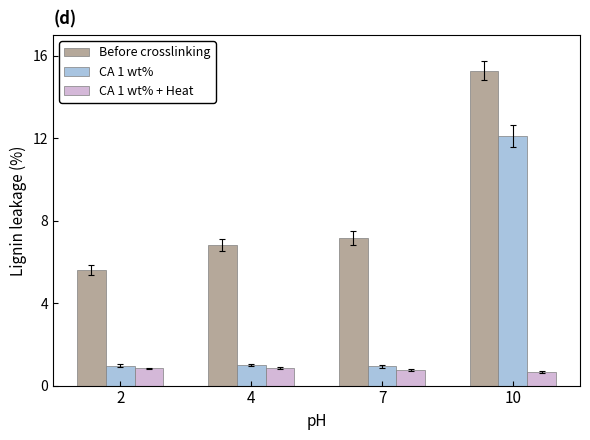

Rank the series at 10 from highest to lowest value.

Before crosslinking, CA 1 wt%, CA 1 wt% + Heat